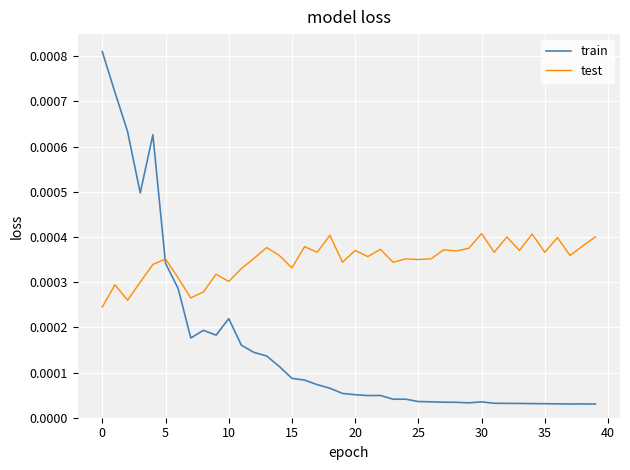

In test, how many points are lower than both neighbors (excluding endpoints)?

14